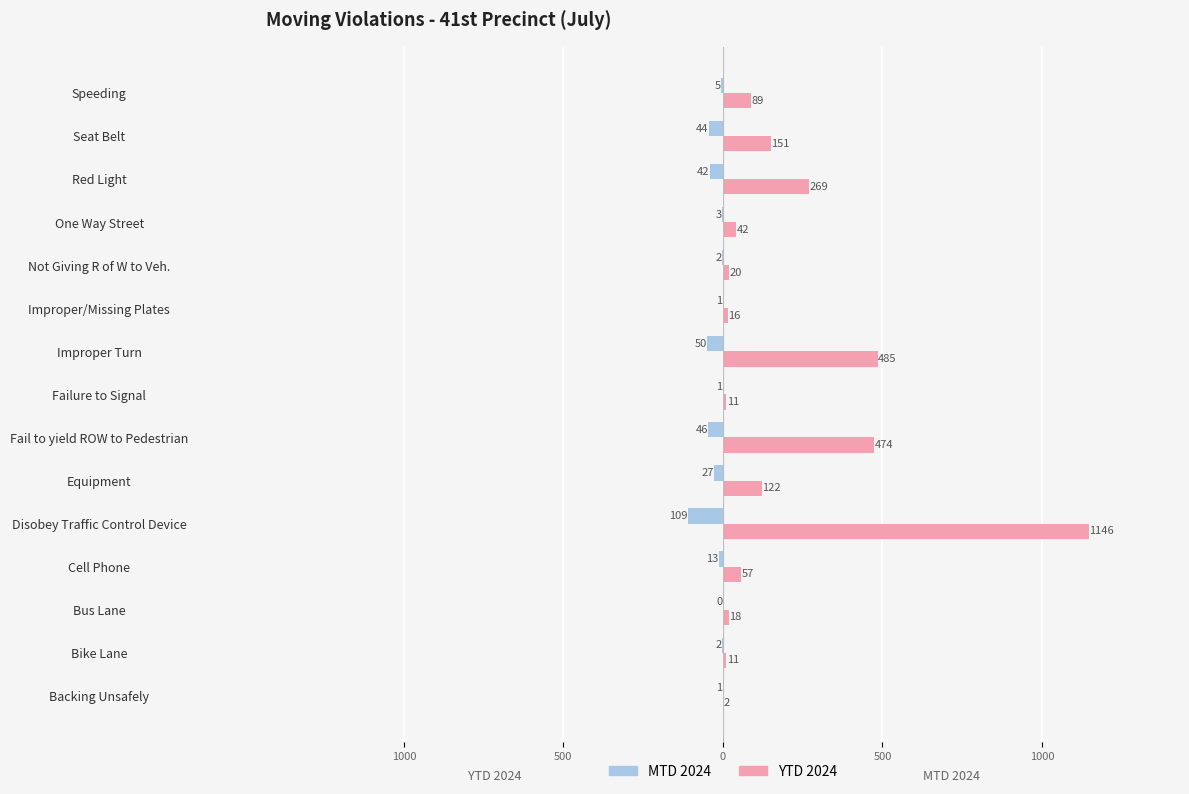

What are all the series names shown in the legend?

MTD 2024, YTD 2024